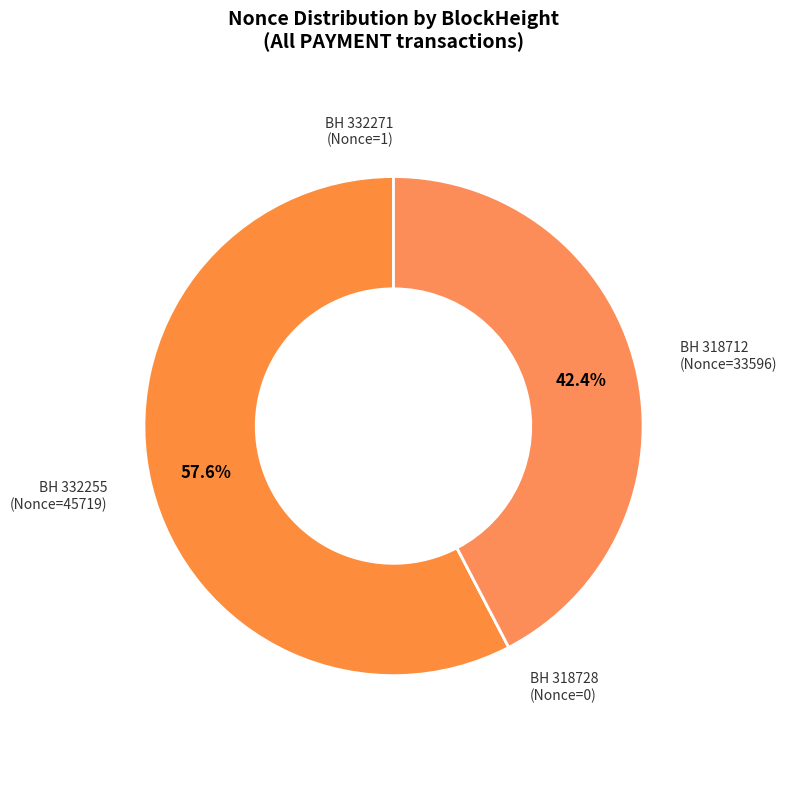

Does any single category account for the majority?

Yes